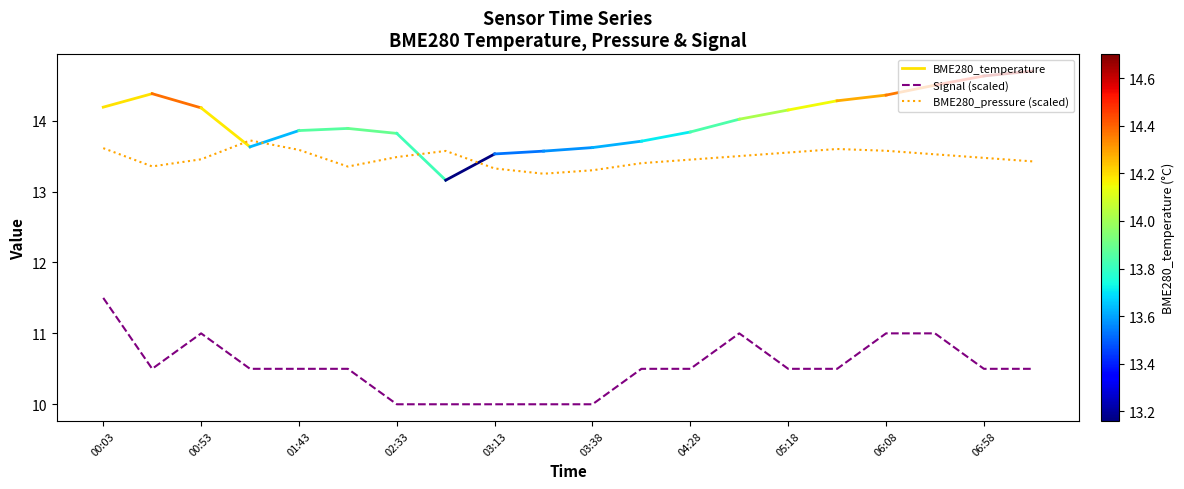

True or false: Signal (scaled) and BME280_pressure (scaled) cross at least once.

False